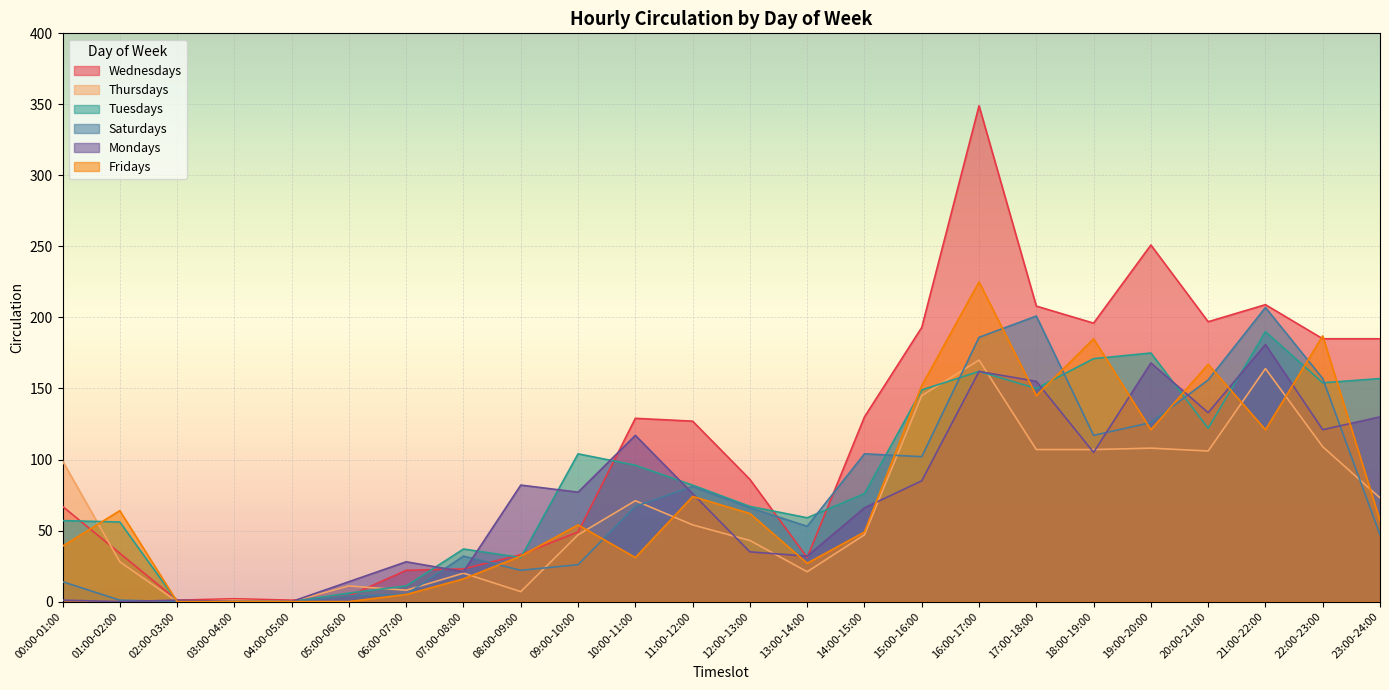

At 10:00-11:00, list the series in order from smallest to largest.

Fridays, Saturdays, Thursdays, Tuesdays, Mondays, Wednesdays